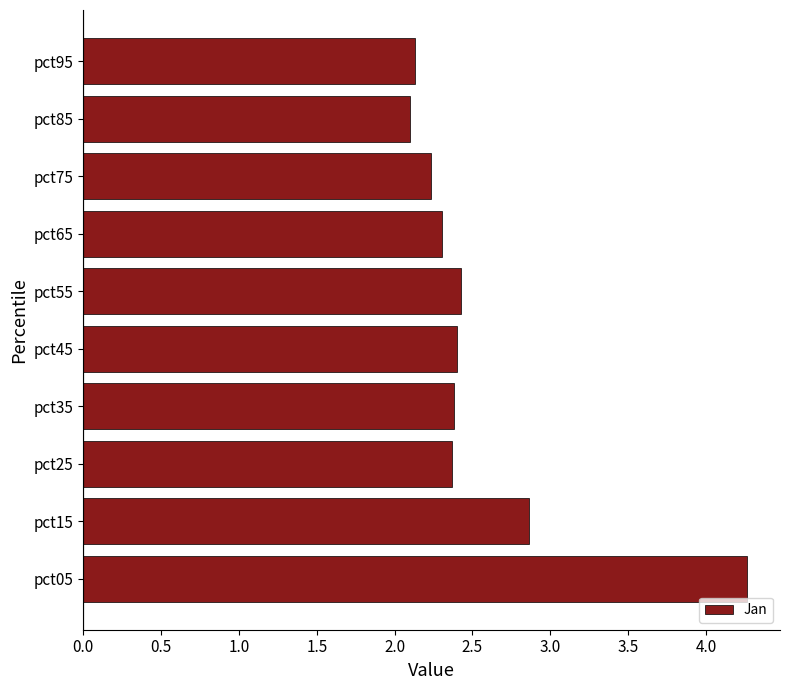

Approximately how many times larger is the value at pct25 compared to pct15?

0.8